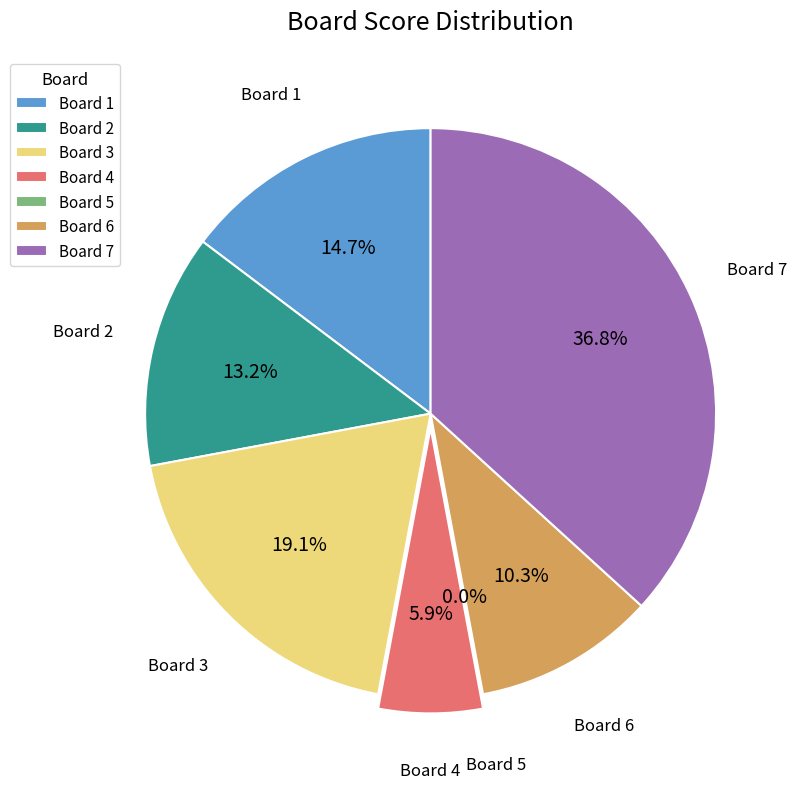

To the nearest percent, what is the difference between the 7 and 2 slice percentages?

24%